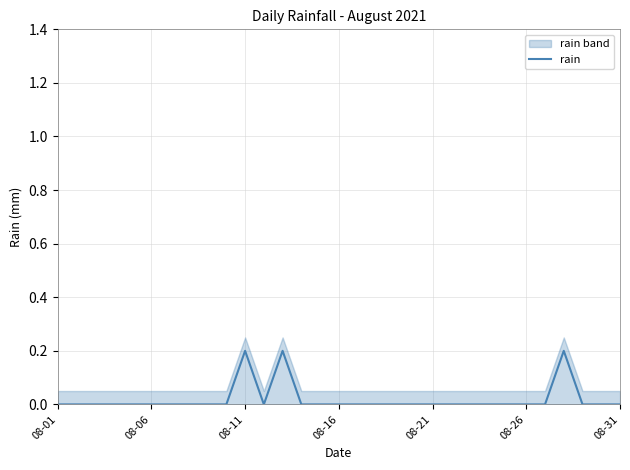

True or false: the data shows 0.0 at 22.

True